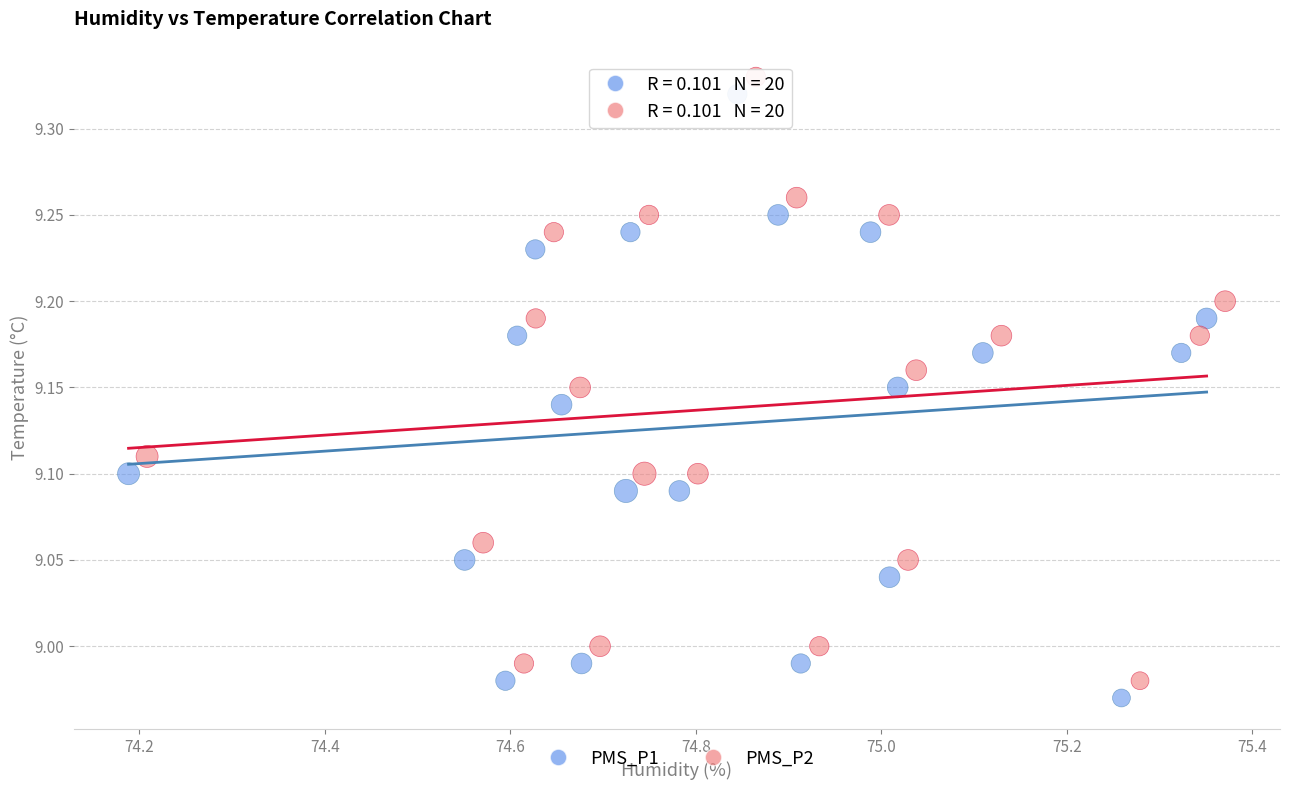

Which series contains the lowest Y value?

PMS_P1